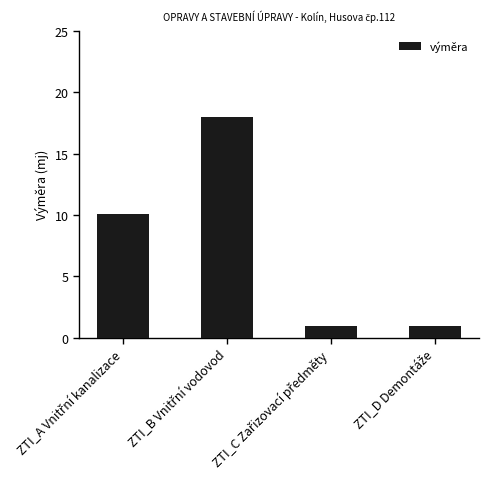

Count the values in the range 1 to 18.

4